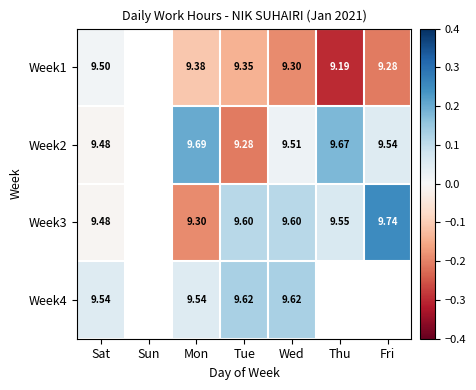

Which series has the widest spread of values?

Week3